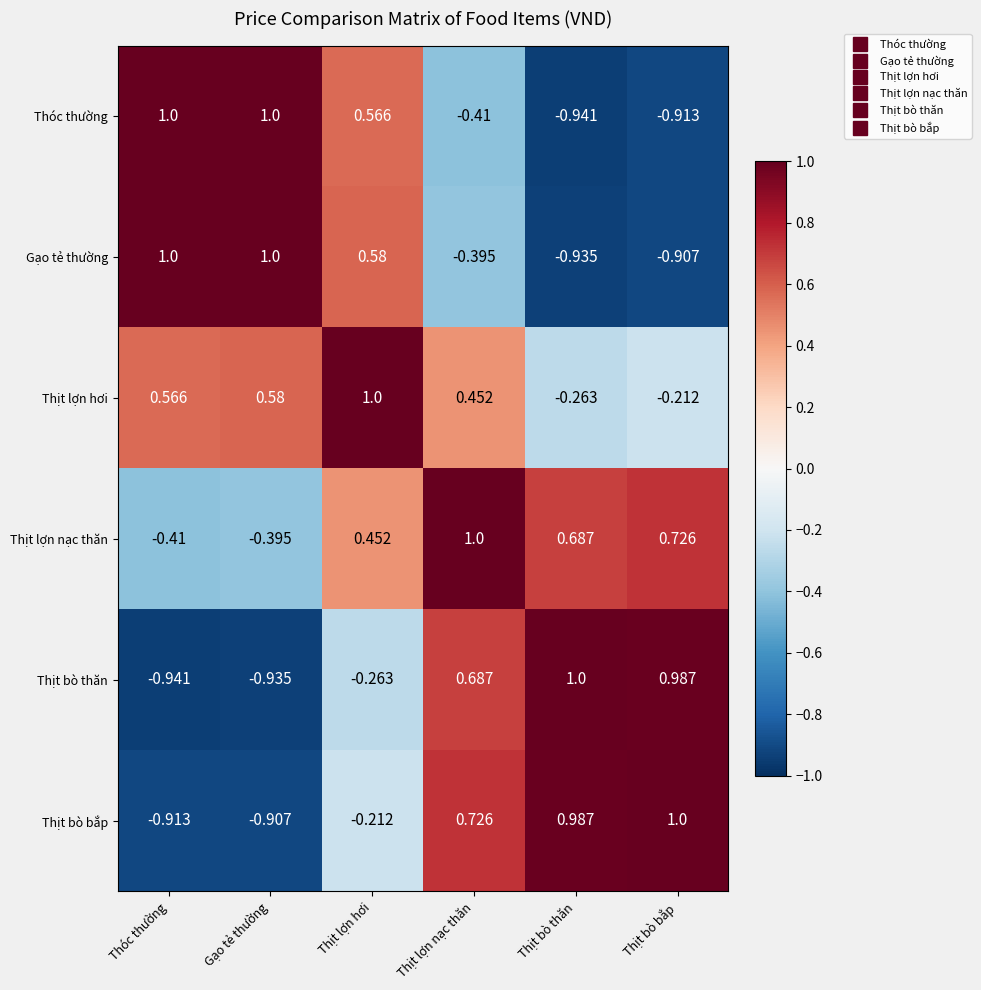

List the labels in order of Thịt lợn nạc thăn value, largest first.

Thịt lợn nạc thăn, Thịt bò bắp, Thịt bò thăn, Thịt lợn hơi, Gạo tẻ thường, Thóc thường